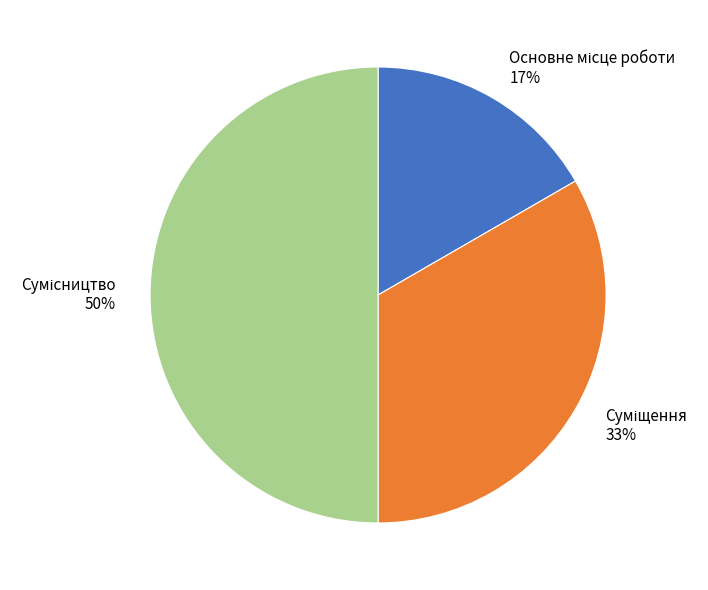

To the nearest percent, what is the average slice percentage?

33%